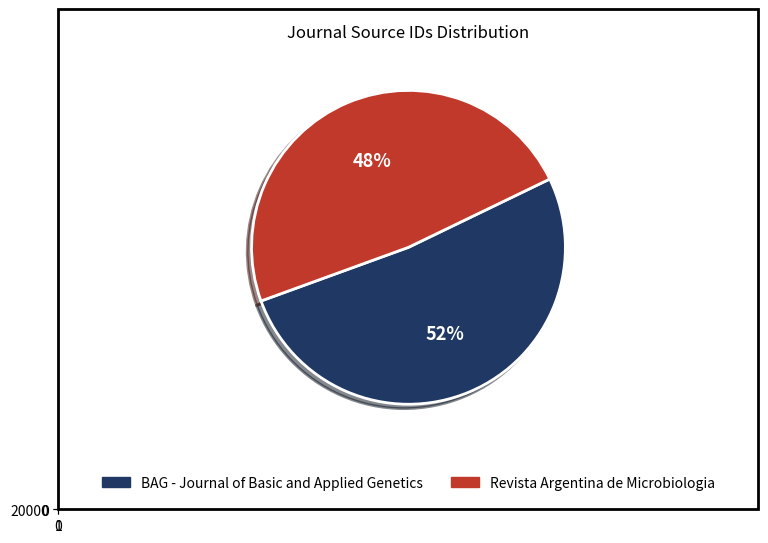

What percentage do BAG - Journal of Basic and Applied Genetics and Revista Argentina de Microbiologia together represent?

100.0%